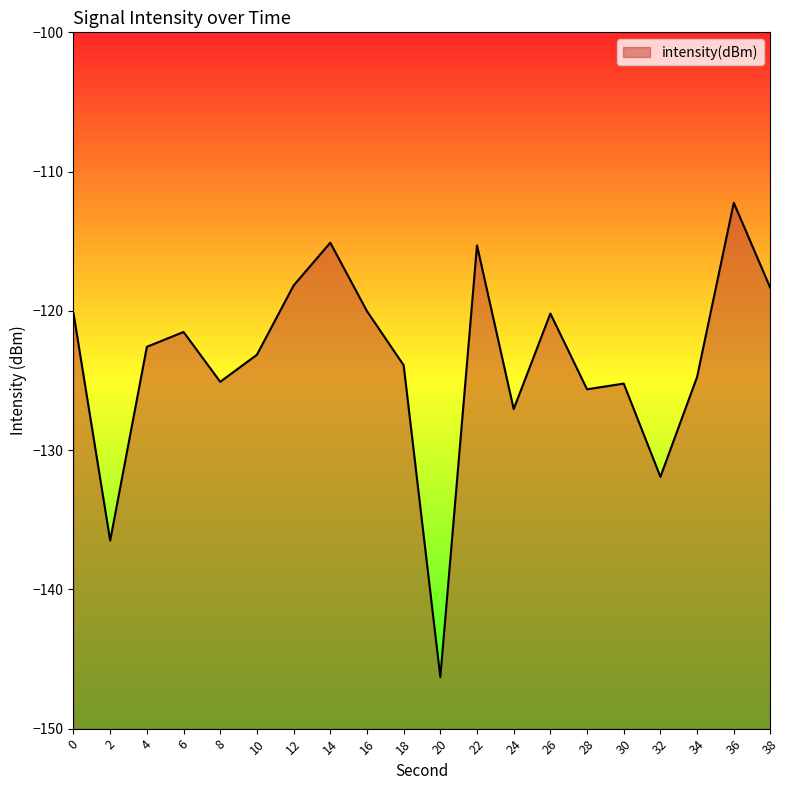

How many interior local valleys (lower than both neighbors) does the data have?

6